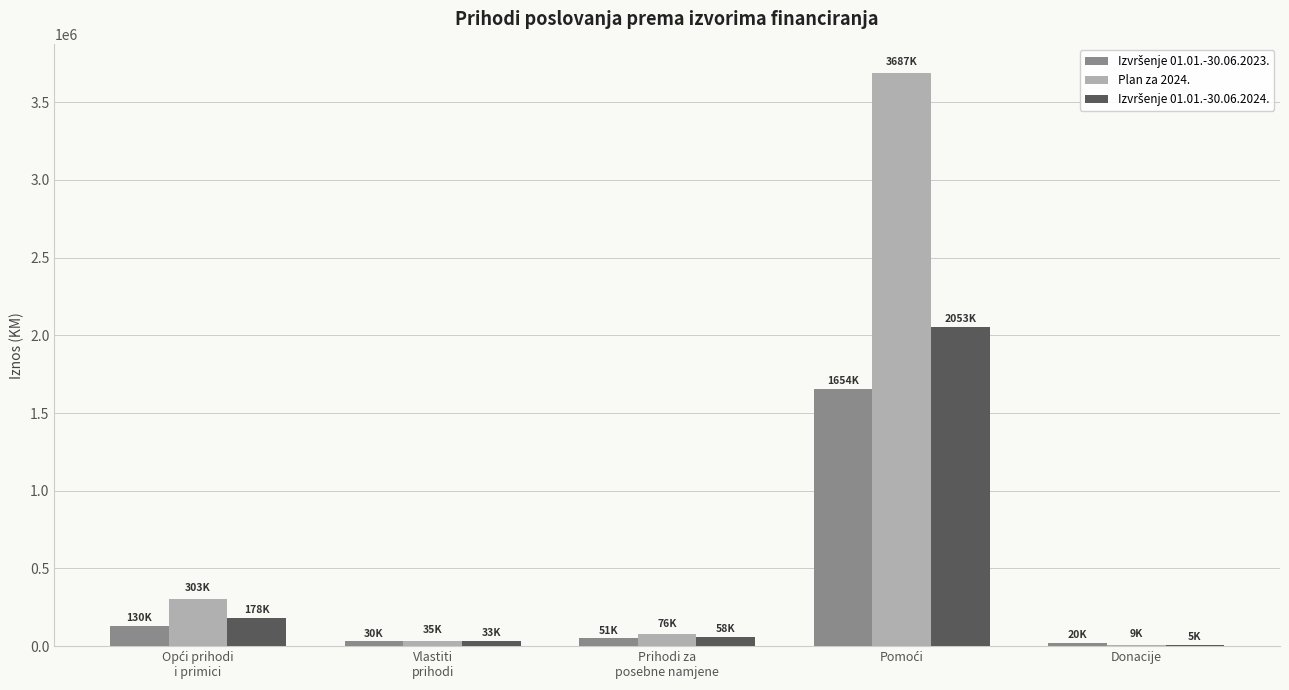

What is the sum of all Plan za 2024. values?

4110547.0